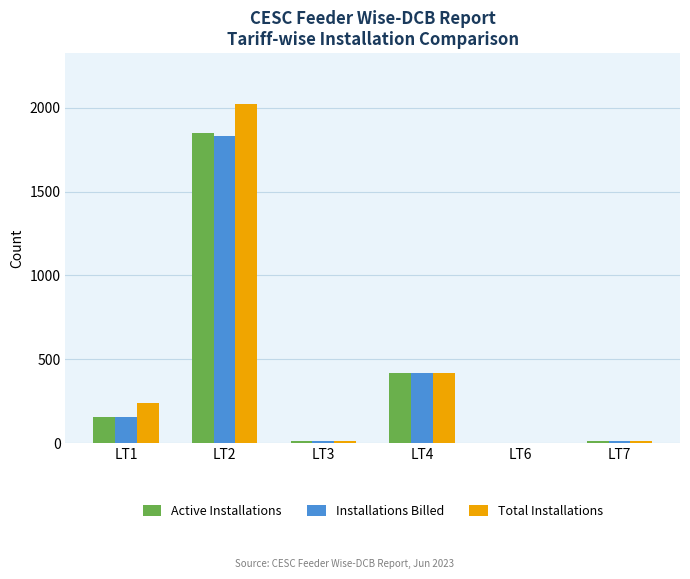

At which category is the sum across all series the highest?

LT2